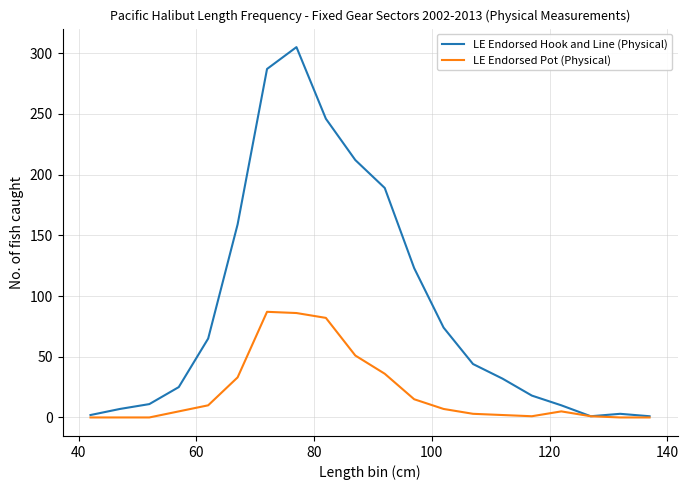

Rank the series by their average value, from highest to lowest.

LE Endorsed Hook and Line (Physical), LE Endorsed Pot (Physical)